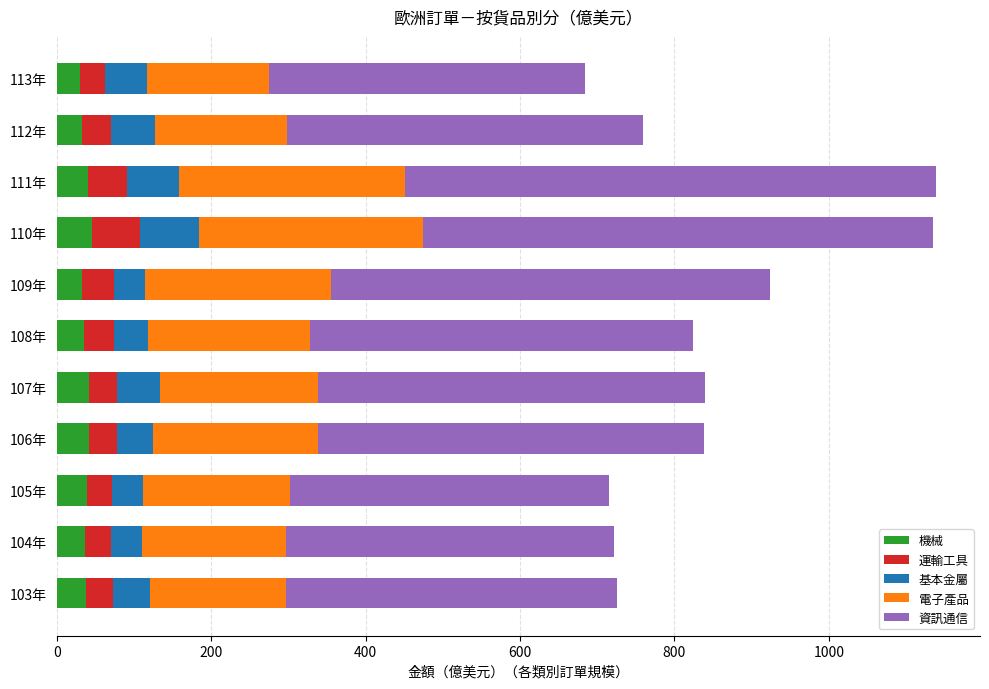

What is the total value across all series at 103年?

725.8